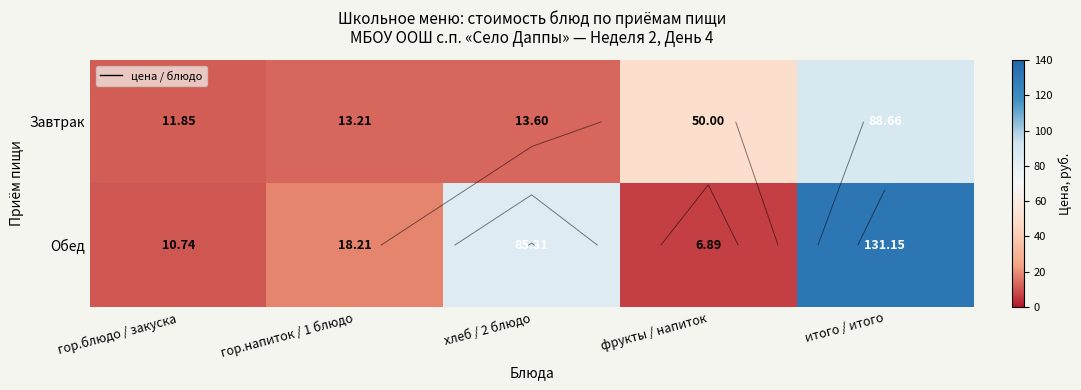

At which label is Обед closest to 69?

хлеб / 2 блюдо